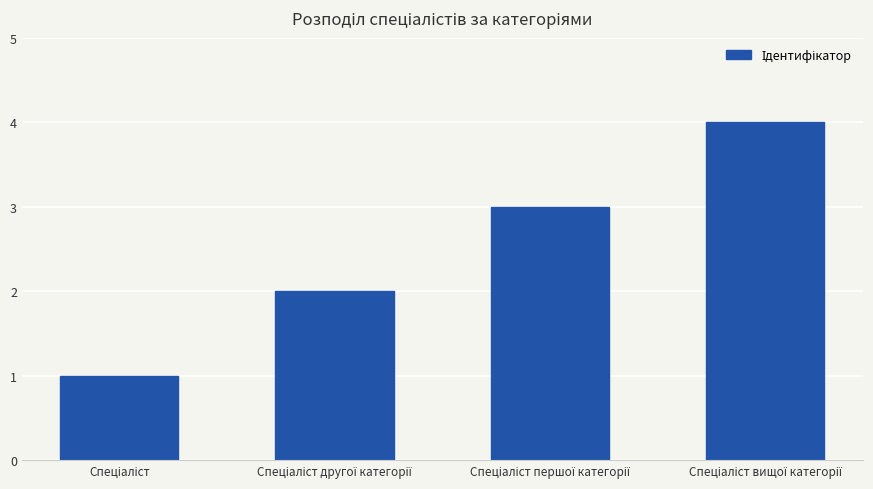

What is the sum of all values?

10